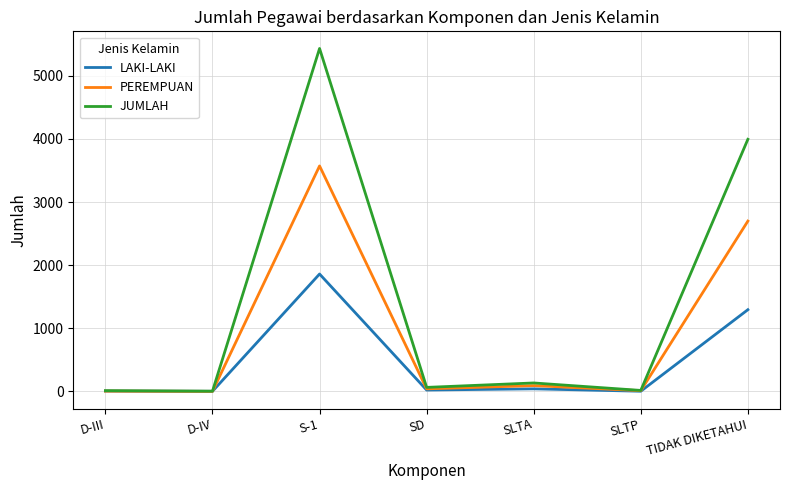

Which category has the highest value across all series?

S-1